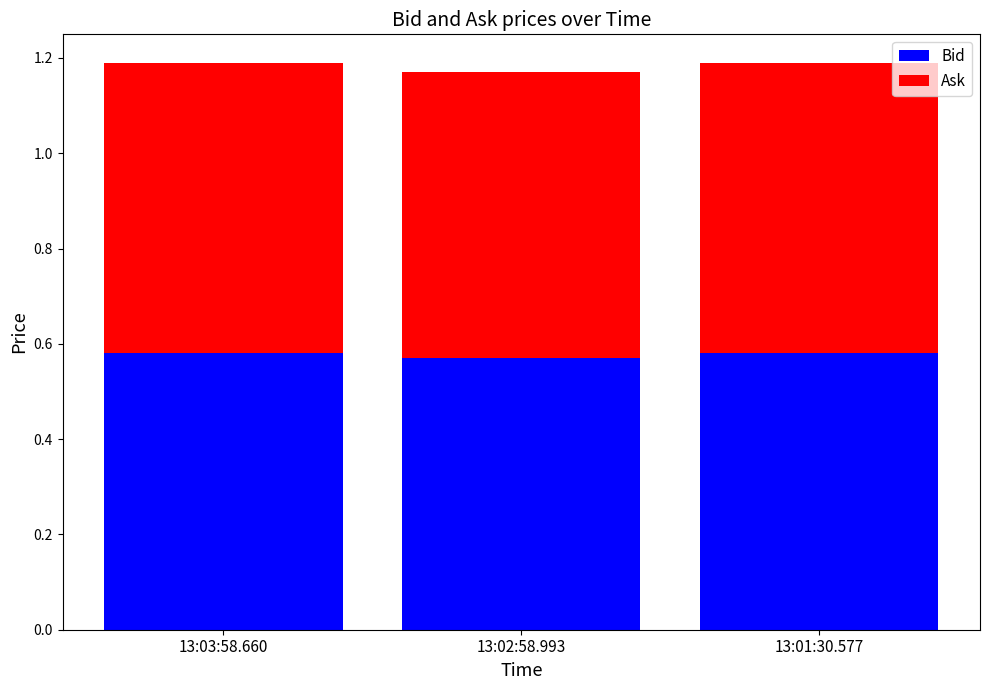

The value of Bid at 13:03:58.660 is 1.0. True or false?

False